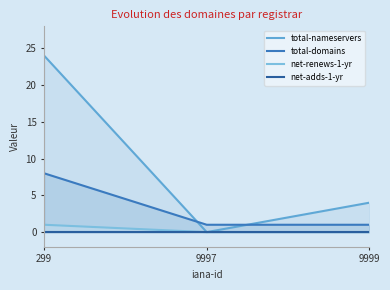

Is the value of net-renews-1-yr at 299 greater than the value of total-domains at 9999?

No